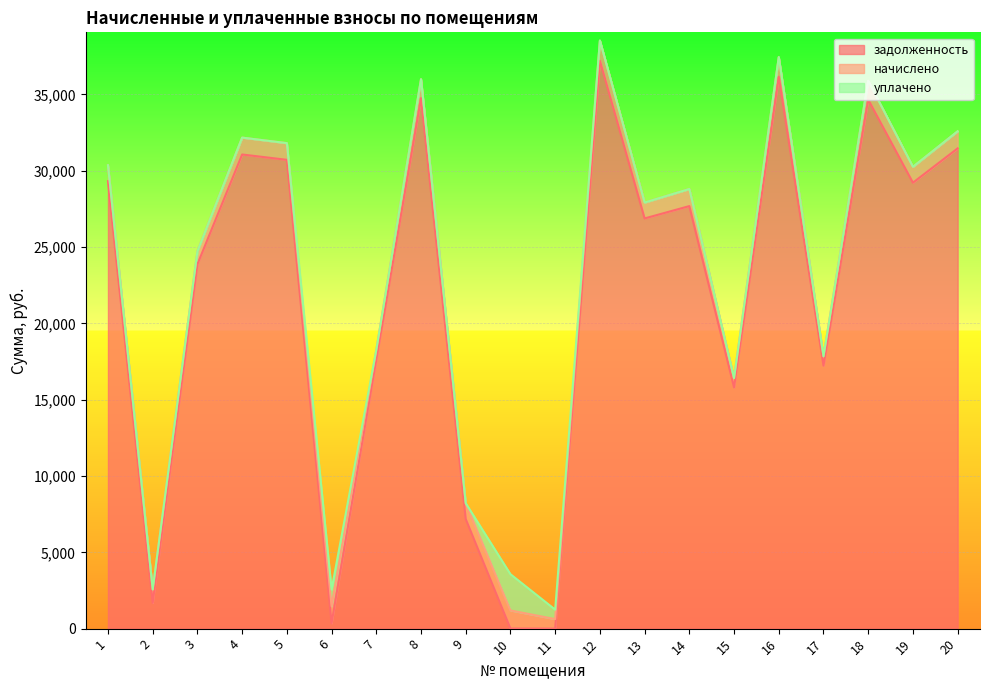

What is the difference between the second highest and minimum values in the задолженность series?

36150.8